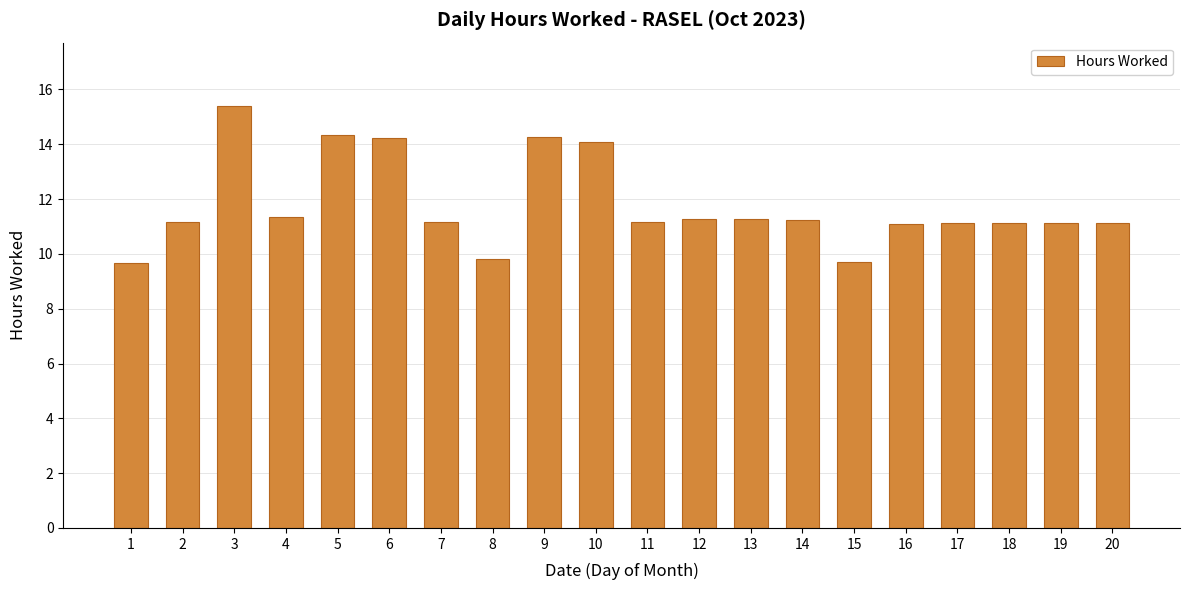

How many series are shown in this chart?

1